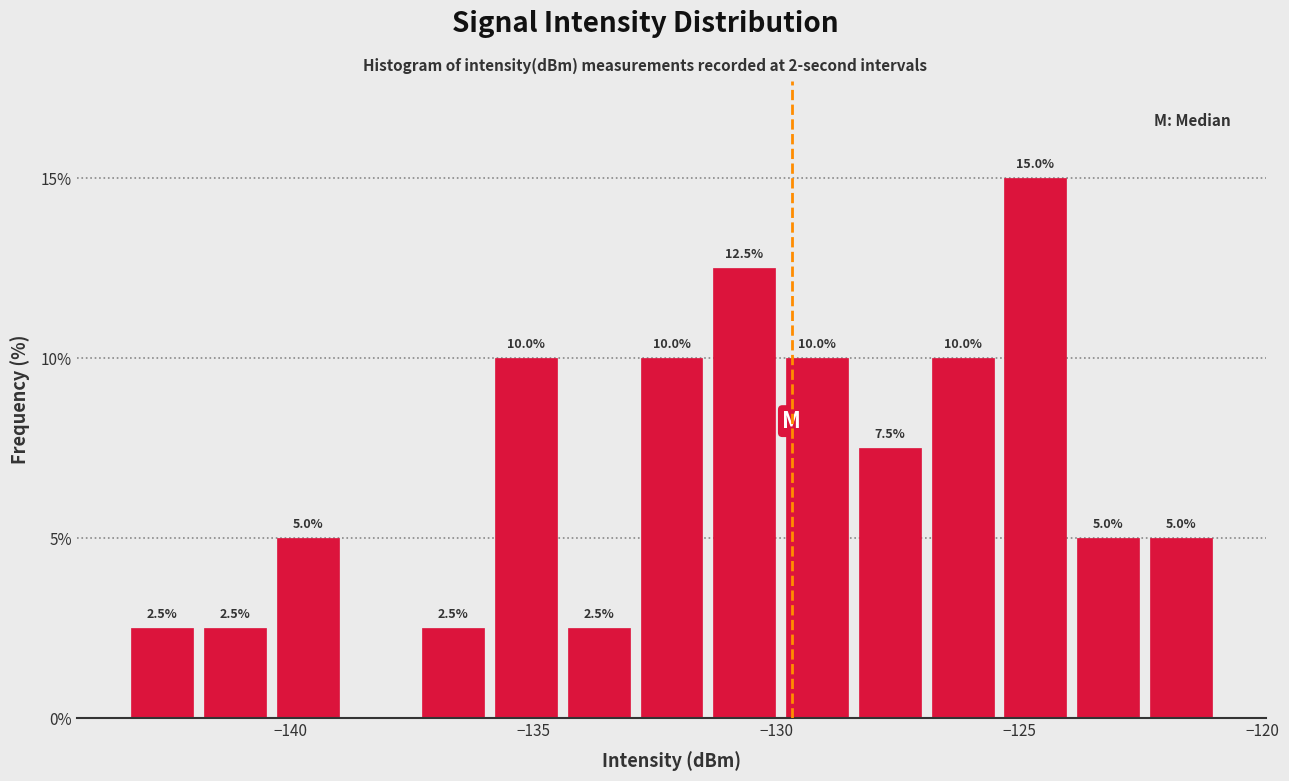

Around what value on the x-axis is the tallest bar? Give the approximate position of its centre, as read against the axis.

-124.5